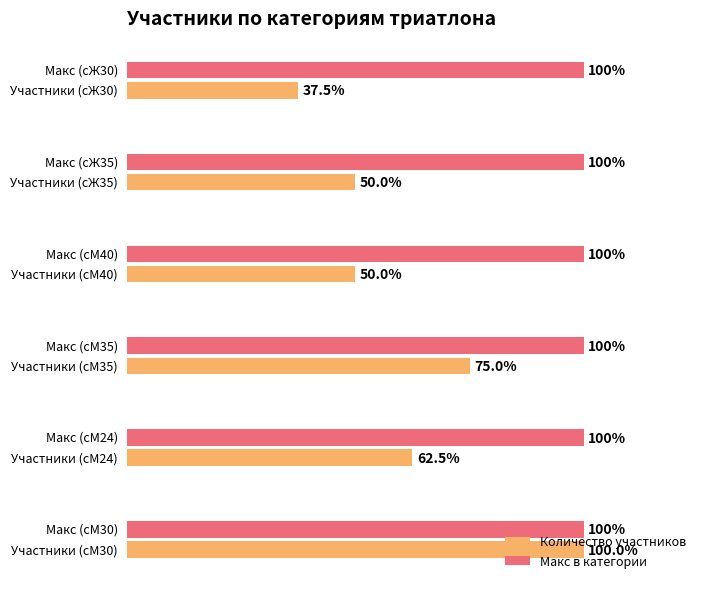

What are all the series names shown in the legend?

Количество участников, Макс в категории